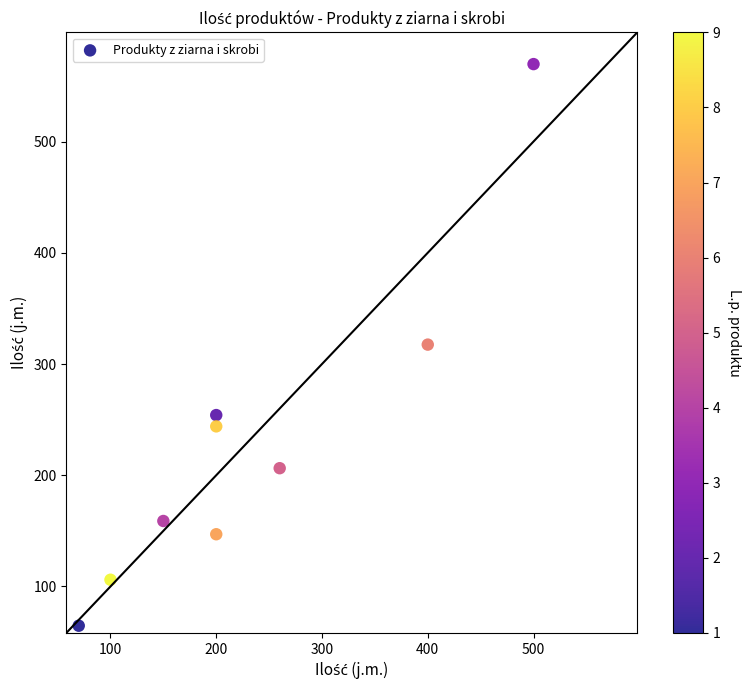

What is the average X value?

231.1